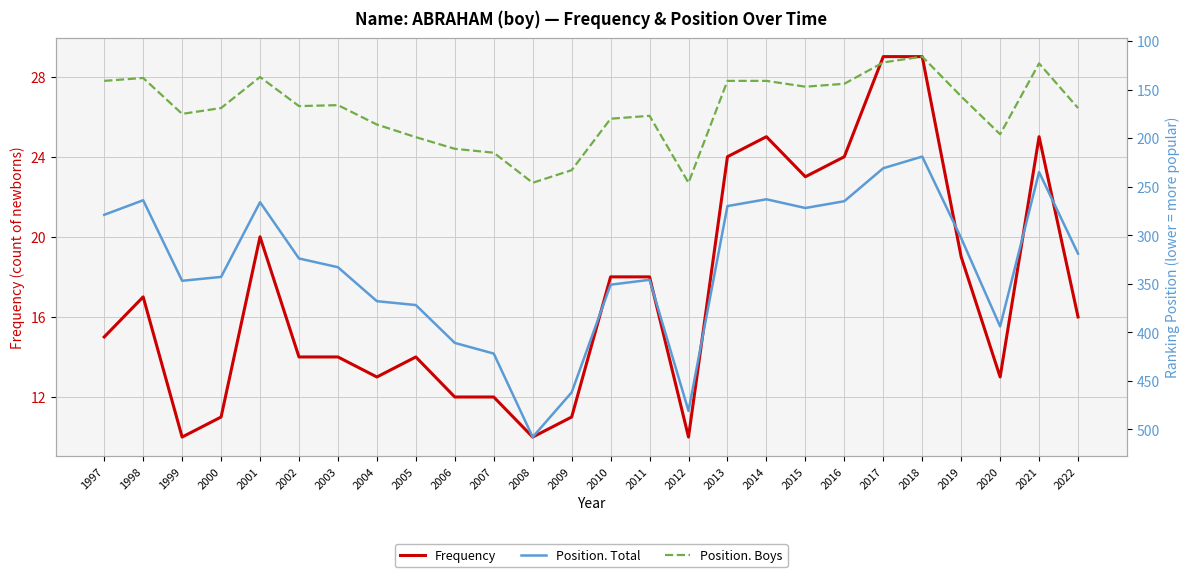

At which category is the sum across all series the highest?

2008